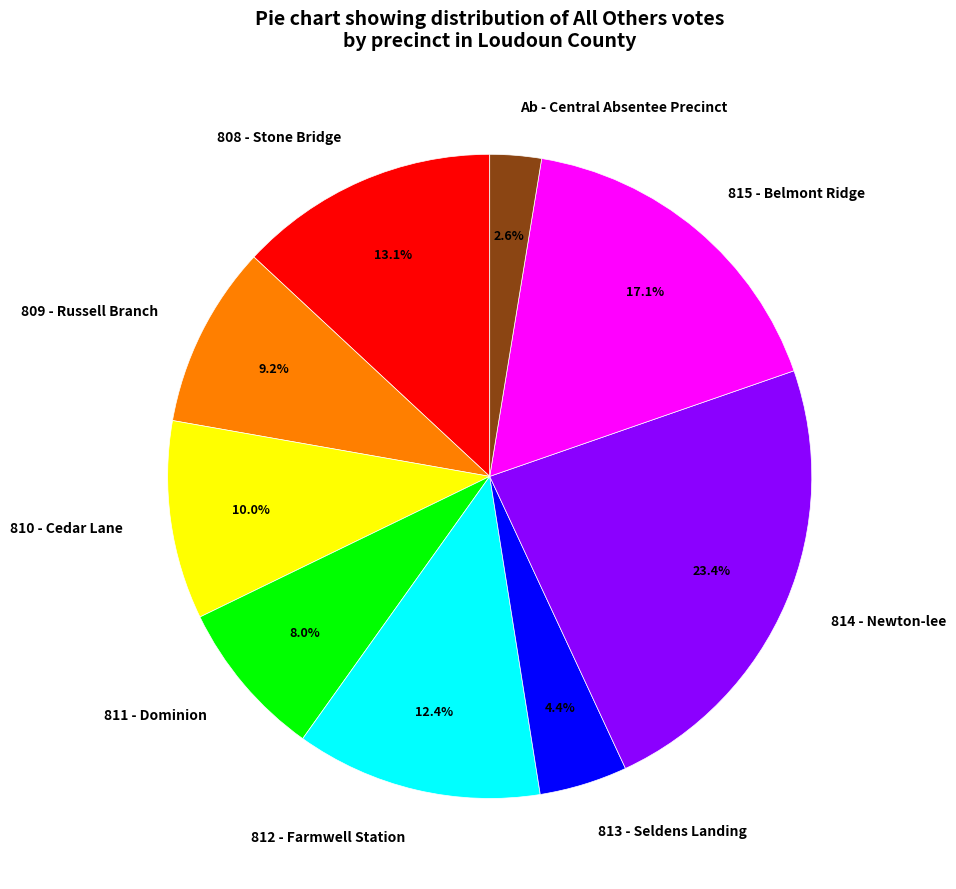

What percentage is NOT represented by Ab - Central Absentee Precinct?

97.4%